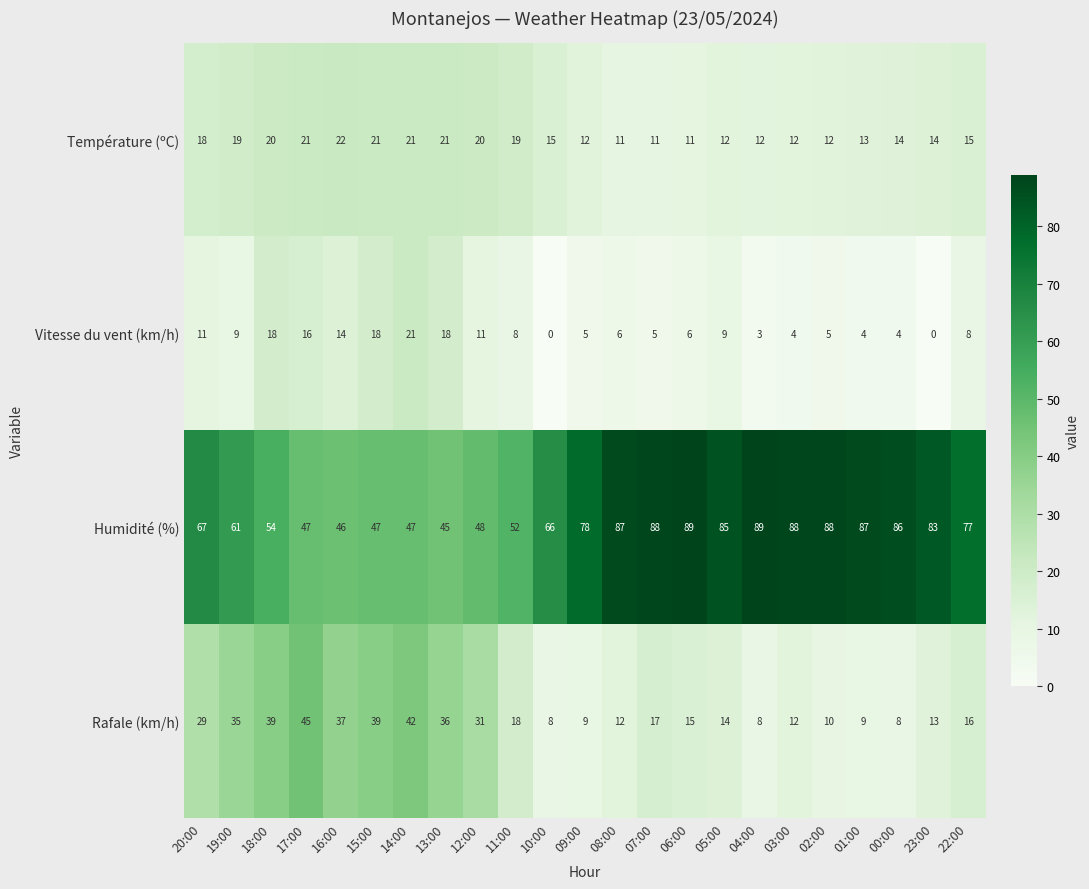

Which category has the highest value in the Vitesse du vent (km/h) series?

14:00